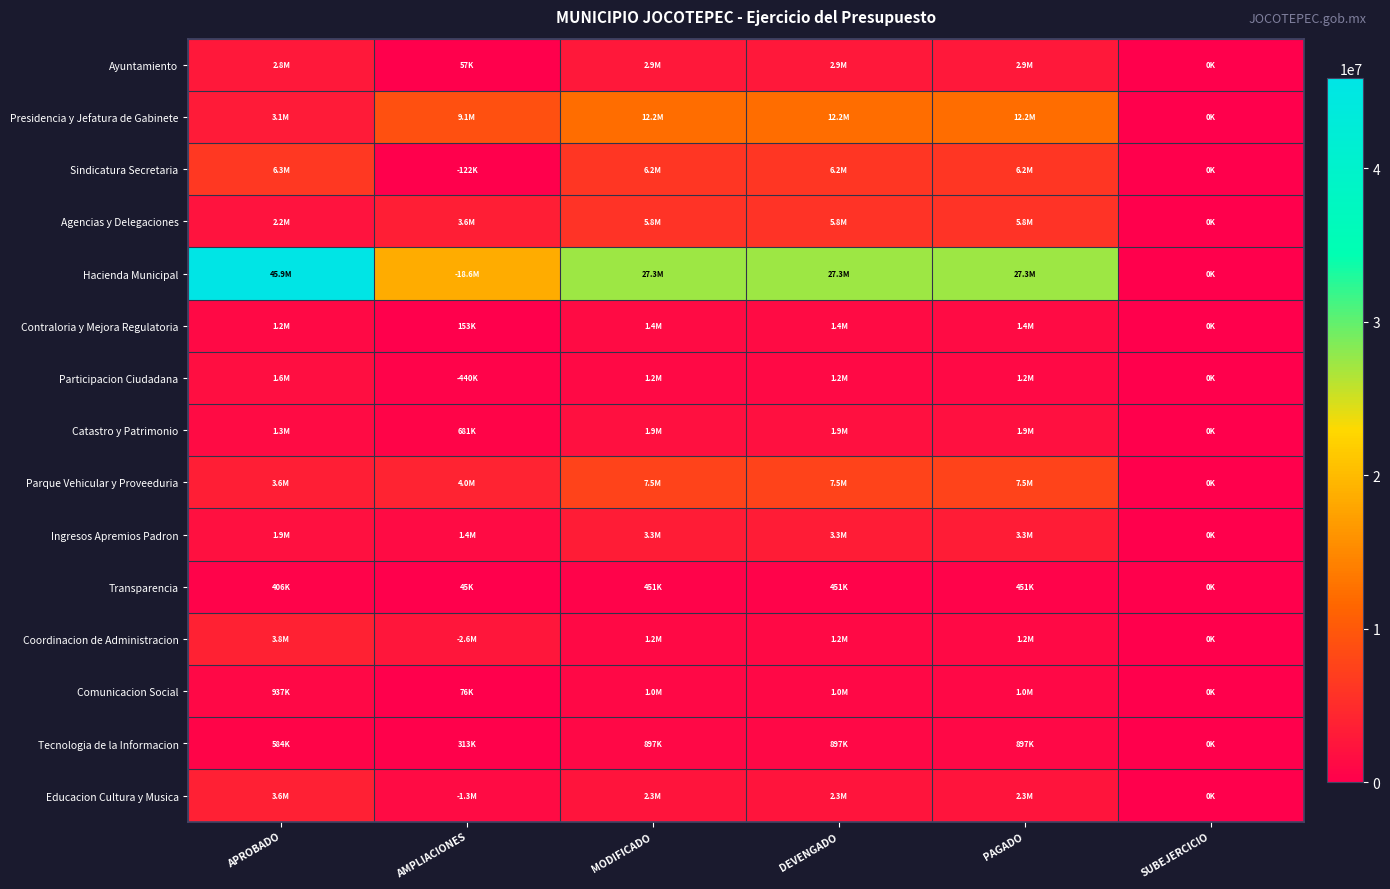

Reading left to right, extract all data points from this chart.

Ayuntamiento: APROBADO=2797259	AMPLIACIONES=56835	MODIFICADO=2854094	DEVENGADO=2854094	PAGADO=2854094	SUBEJERCICIO=0
Presidencia y Jefatura de Gabinete: APROBADO=3091963	AMPLIACIONES=9141817	MODIFICADO=12233780	DEVENGADO=12233780	PAGADO=12233780	SUBEJERCICIO=0
Sindicatura Secretaria: APROBADO=6275980	AMPLIACIONES=121854	MODIFICADO=6154126	DEVENGADO=6154126	PAGADO=6154126	SUBEJERCICIO=0
Agencias y Delegaciones: APROBADO=2195630	AMPLIACIONES=3569952	MODIFICADO=5765582	DEVENGADO=5765582	PAGADO=5765582	SUBEJERCICIO=0
Hacienda Municipal: APROBADO=45892445	AMPLIACIONES=18573015	MODIFICADO=27319430	DEVENGADO=27319430	PAGADO=27319430	SUBEJERCICIO=0
Contraloria y Mejora Regulatoria: APROBADO=1203224	AMPLIACIONES=152609	MODIFICADO=1355833	DEVENGADO=1355833	PAGADO=1355833	SUBEJERCICIO=0
Participacion Ciudadana: APROBADO=1642156	AMPLIACIONES=439995	MODIFICADO=1202161	DEVENGADO=1202161	PAGADO=1202161	SUBEJERCICIO=0
Catastro y Patrimonio: APROBADO=1267185	AMPLIACIONES=681442	MODIFICADO=1948627	DEVENGADO=1948627	PAGADO=1948627	SUBEJERCICIO=0
Parque Vehicular y Proveeduria: APROBADO=3583801	AMPLIACIONES=3965975	MODIFICADO=7549776	DEVENGADO=7549776	PAGADO=7549776	SUBEJERCICIO=0
Ingresos Apremios Padron: APROBADO=1902933	AMPLIACIONES=1364276	MODIFICADO=3267209	DEVENGADO=3267209	PAGADO=3267209	SUBEJERCICIO=0
Transparencia: APROBADO=406378	AMPLIACIONES=44750	MODIFICADO=451128	DEVENGADO=451128	PAGADO=451128	SUBEJERCICIO=0
Coordinacion de Administracion: APROBADO=3824962	AMPLIACIONES=2625171	MODIFICADO=1199791	DEVENGADO=1199791	PAGADO=1199791	SUBEJERCICIO=0
Comunicacion Social: APROBADO=936913	AMPLIACIONES=76063	MODIFICADO=1012976	DEVENGADO=1012976	PAGADO=1012976	SUBEJERCICIO=0
Tecnologia de la Informacion: APROBADO=583930	AMPLIACIONES=312758	MODIFICADO=896688	DEVENGADO=896688	PAGADO=896688	SUBEJERCICIO=0
Educacion Cultura y Musica: APROBADO=3641805	AMPLIACIONES=1309722	MODIFICADO=2332083	DEVENGADO=2332083	PAGADO=2332083	SUBEJERCICIO=0